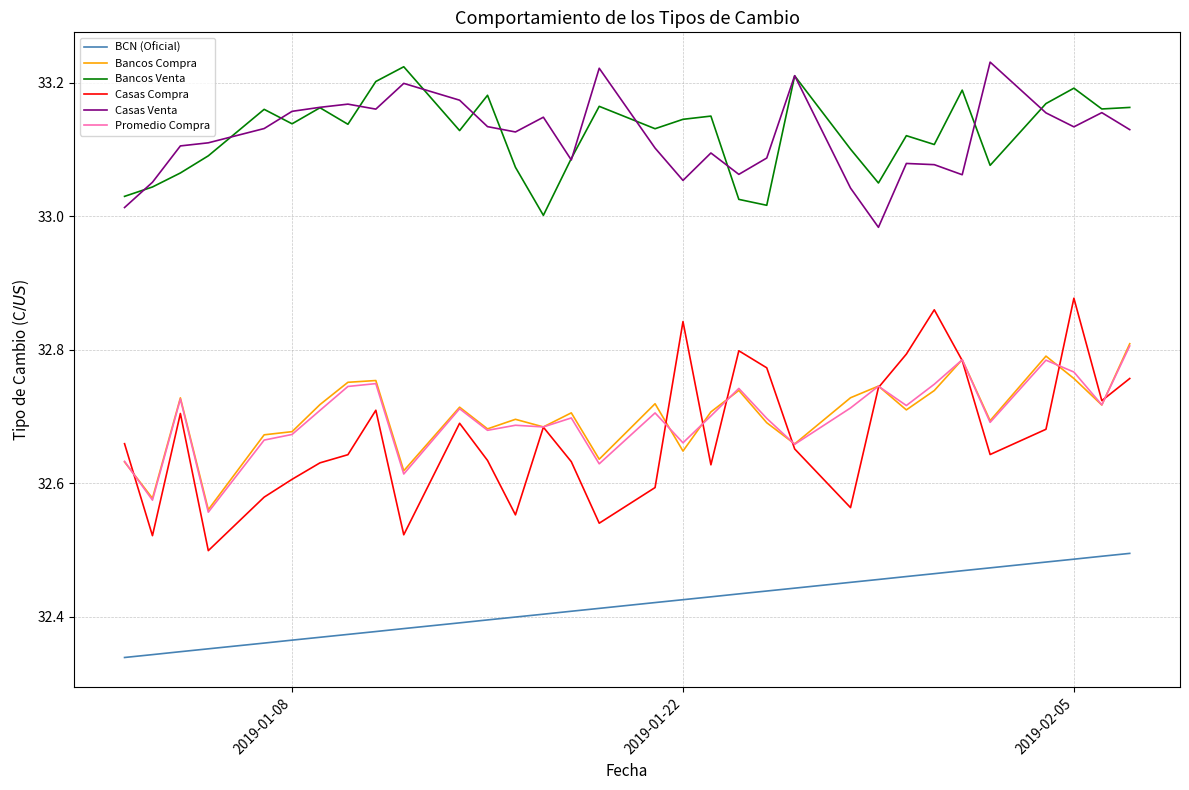

Which series has the largest range (max minus min)?

Casas Compra